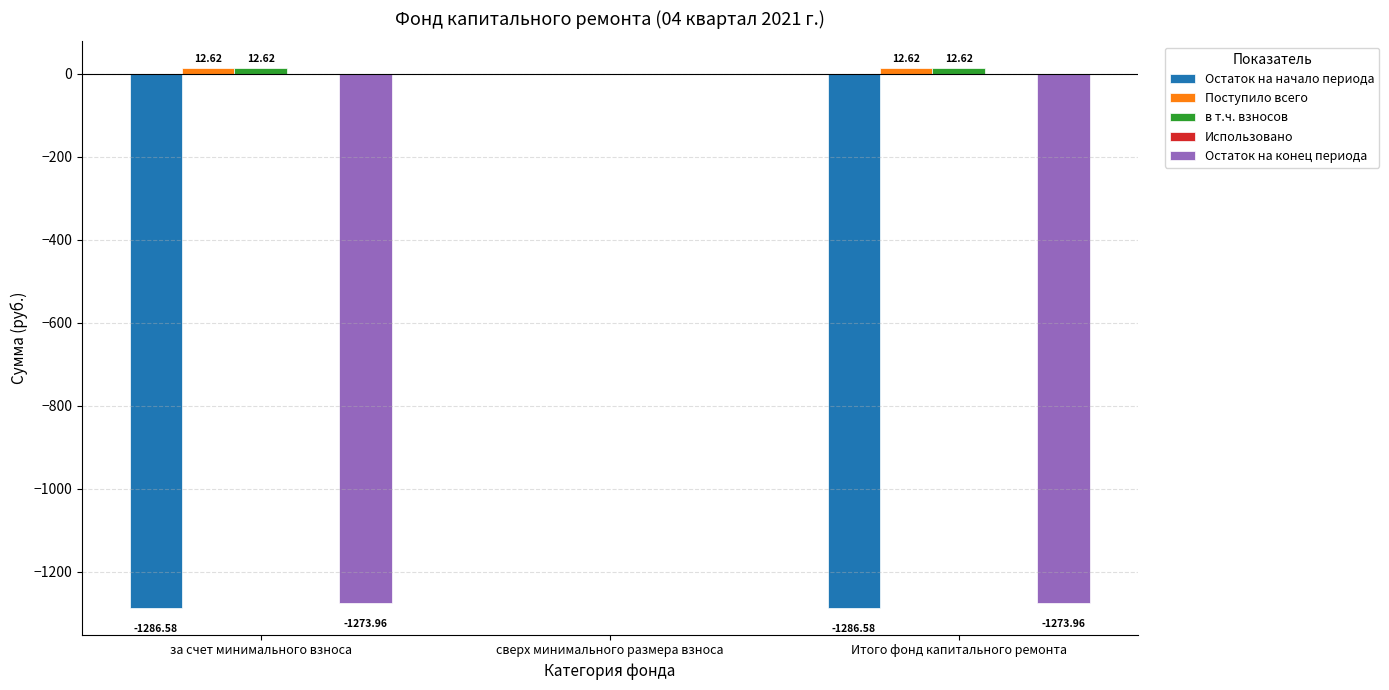

Count the number of data series in this chart.

4